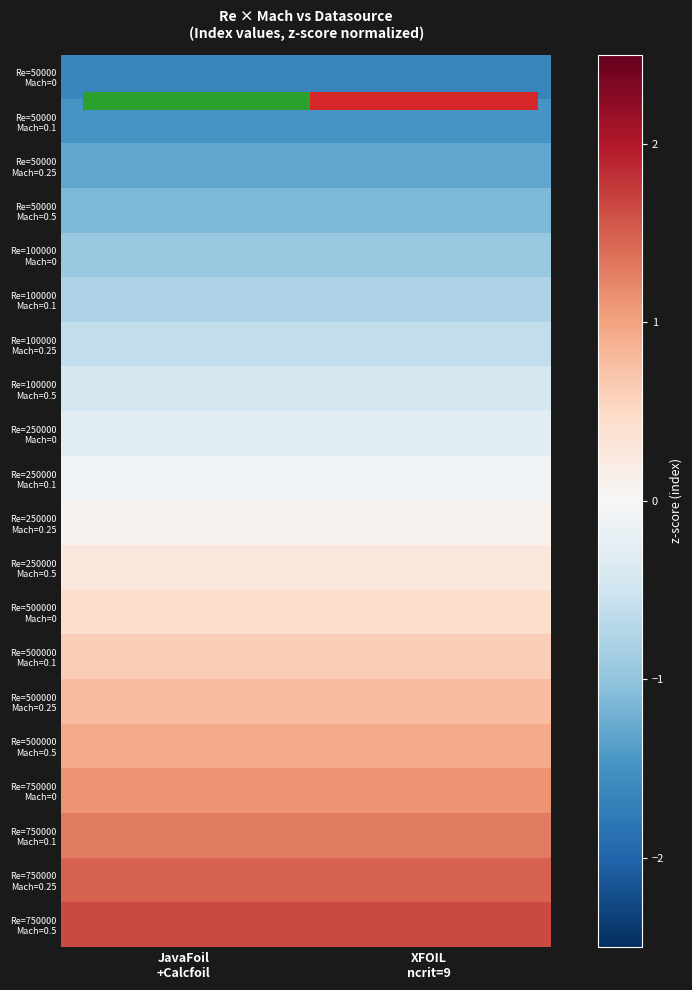

What is the minimum value for Re=750000 Mach=0?

1.1